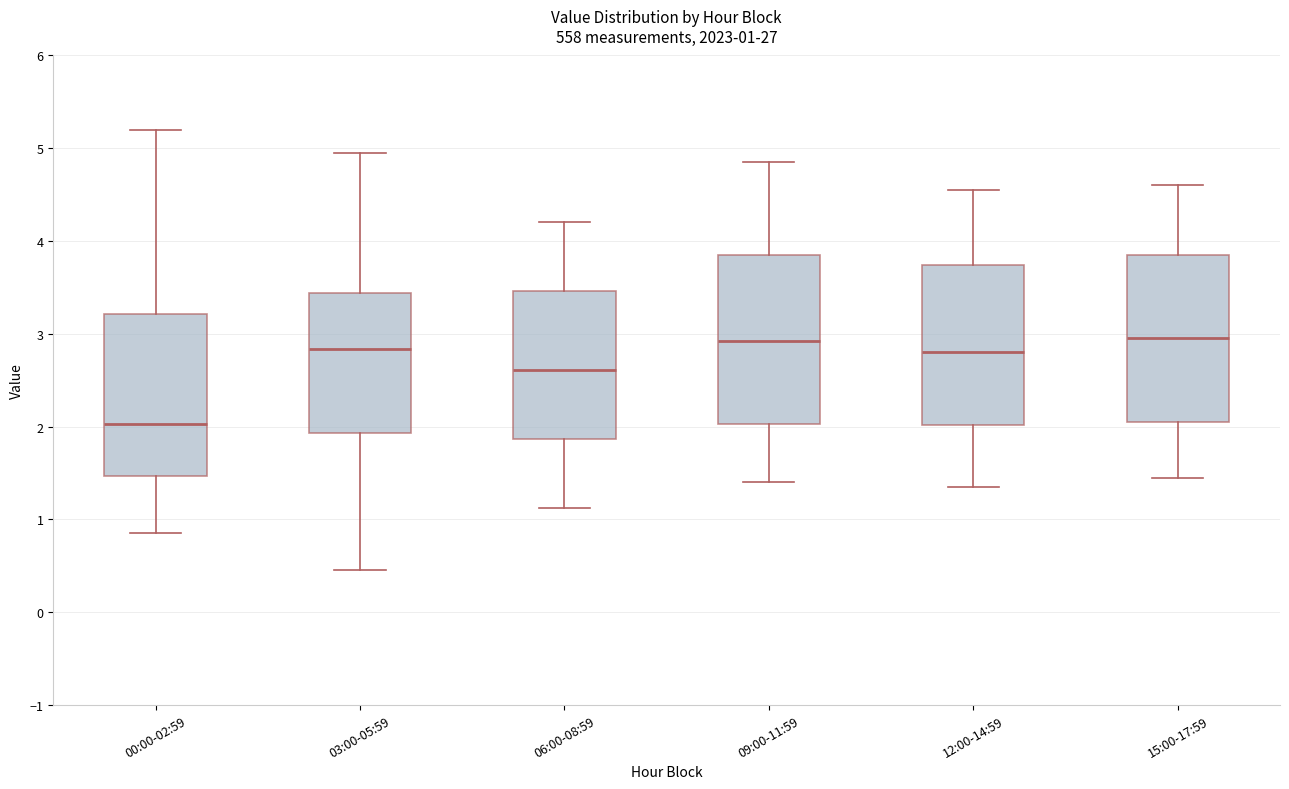

Which box has the lowest median line?

00:00-02:59